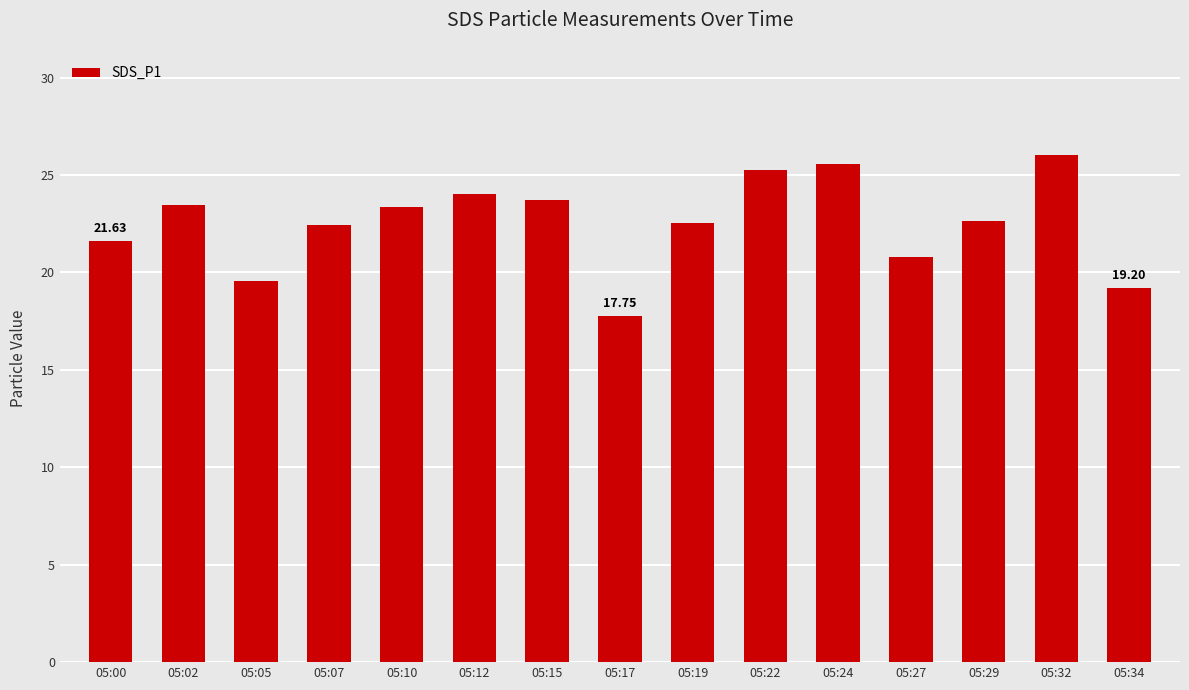

What is the sum of the values at 05:22 and 05:10?

48.6